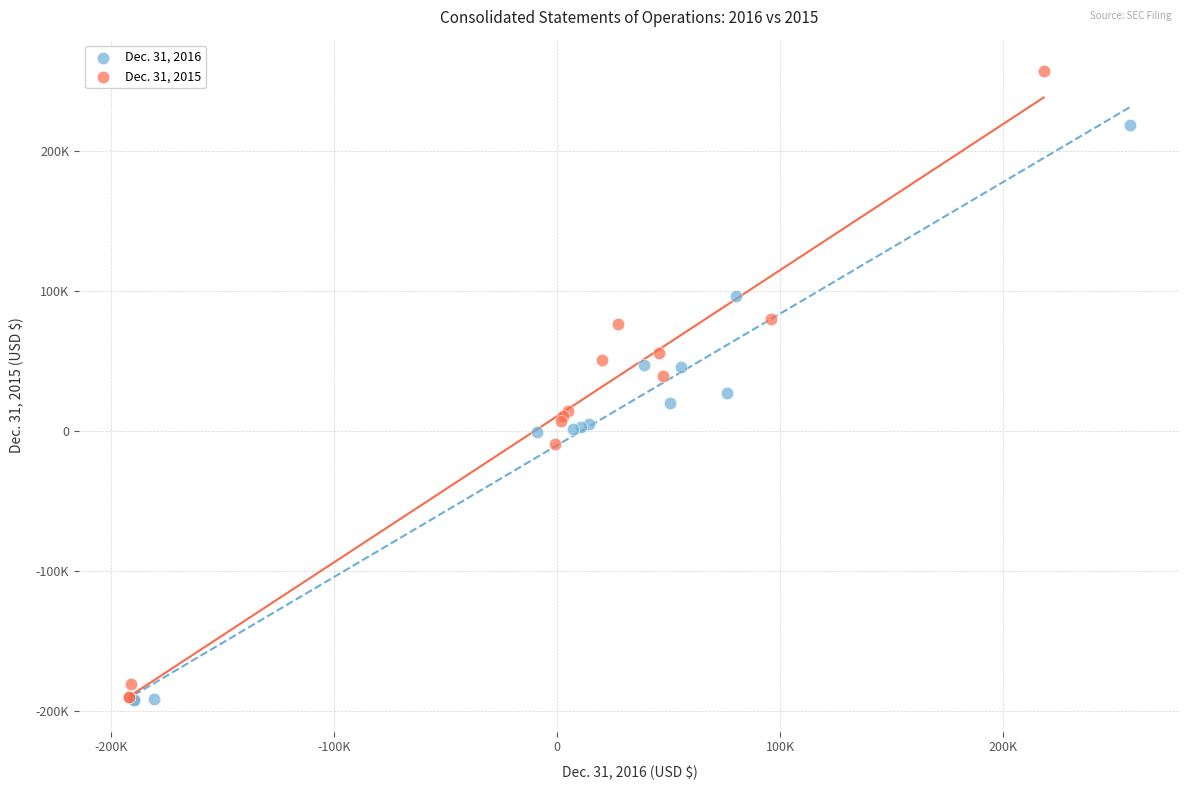

Which series contains the highest Y value?

Dec. 31, 2015